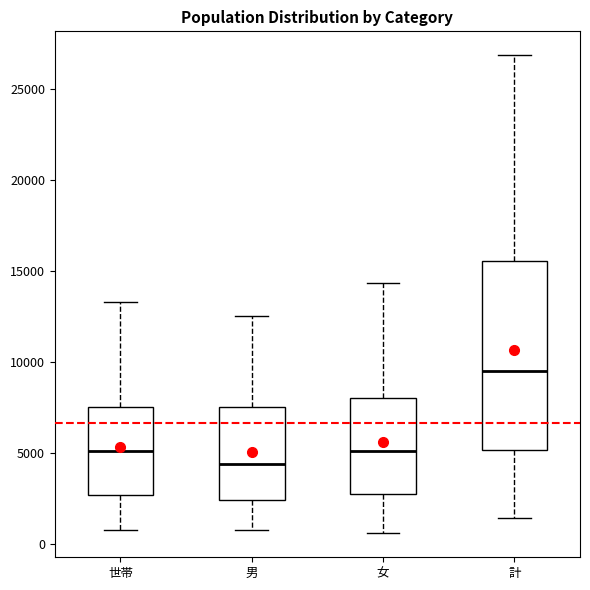

Which box is the tallest, from its lower edge to its upper edge?

計